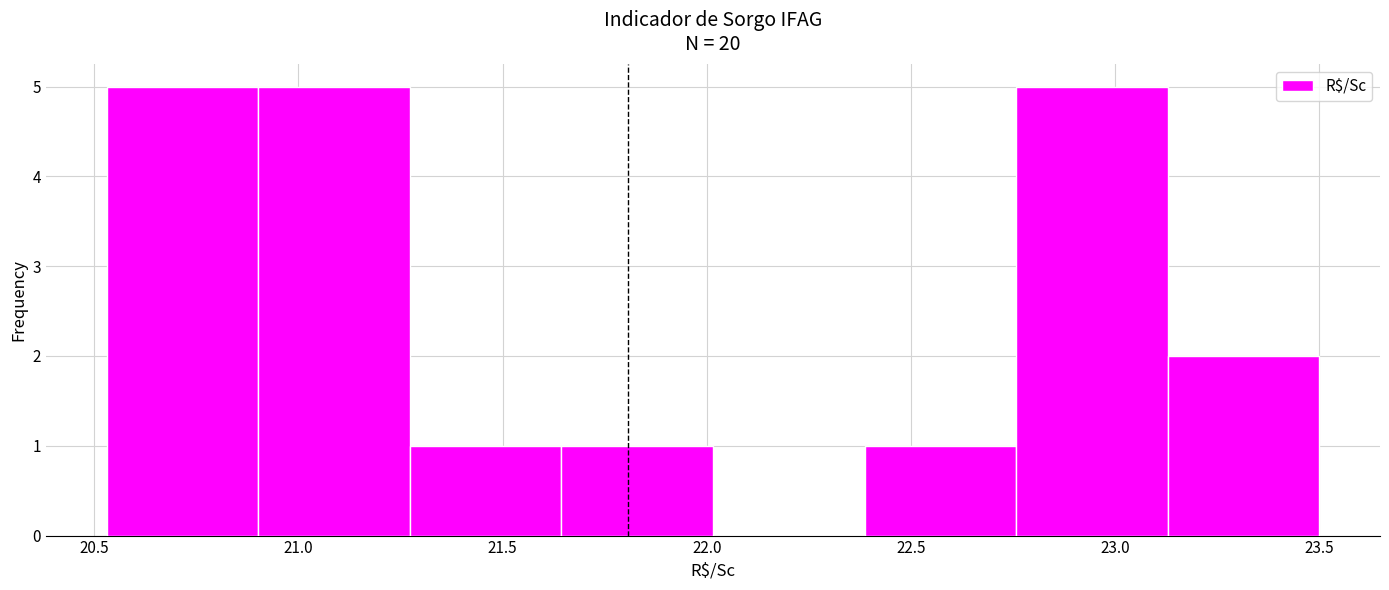

Reading left to right, list every bar in this chart as the range it spans on the x-axis followed by its height. Neither the bar edges nor the heights are printed on the chart, so give them approximately, as read against the axes.

20.55 to 20.90: 5
20.90 to 21.25: 5
21.25 to 21.65: 1
21.65 to 22.00: 1
22.00 to 22.40: 0
22.40 to 22.75: 1
22.75 to 23.15: 5
23.15 to 23.50: 2